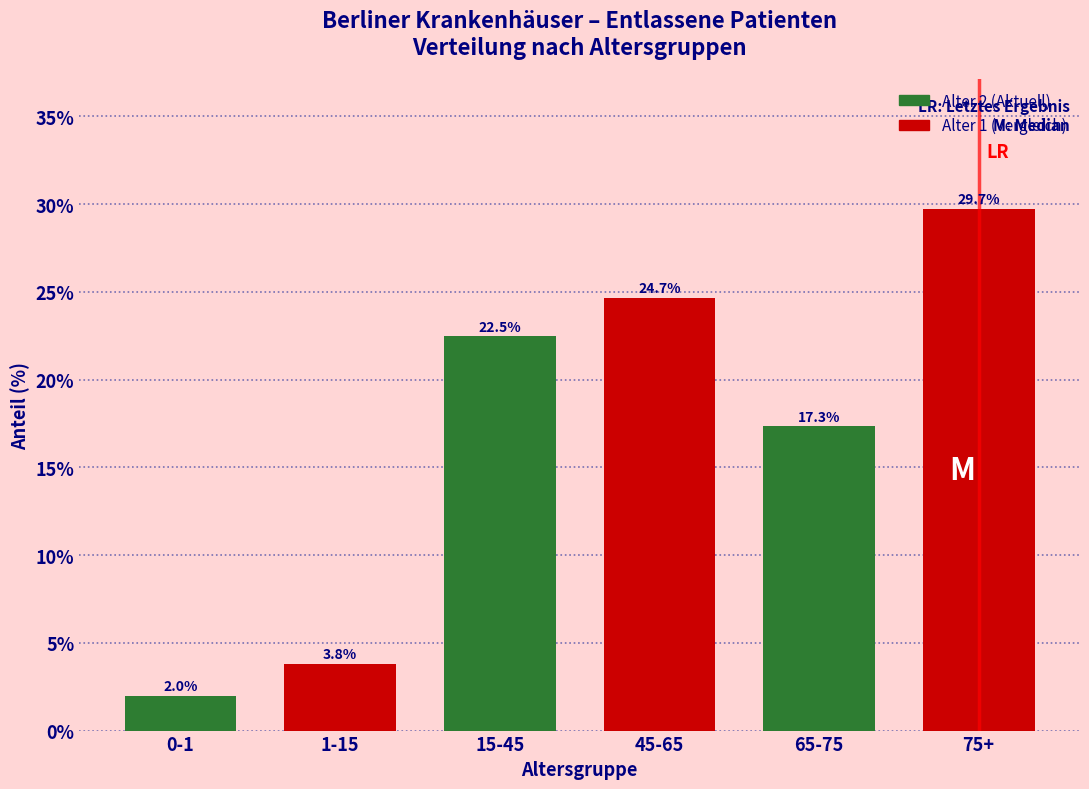

Reading left to right, what are all the values shown in this chart?

0-1=2.0	1-15=3.8	15-45=22.5	45-65=24.7	65-75=17.3	75+=29.7